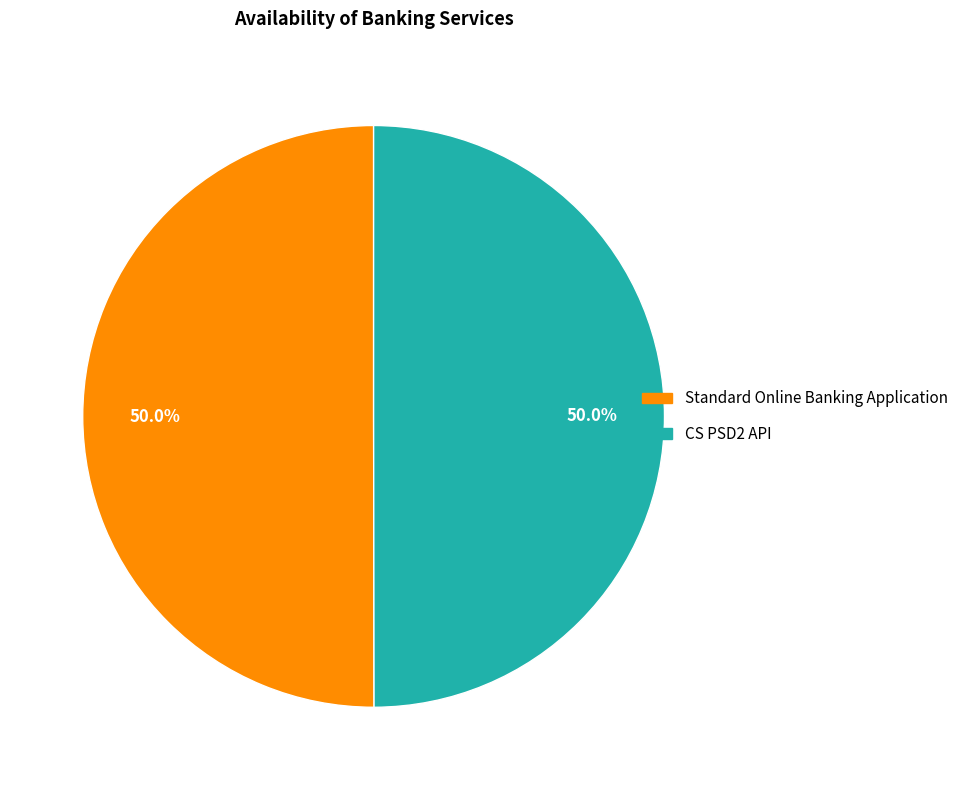

What portion of the pie excludes Standard Online Banking Application?

50.0%